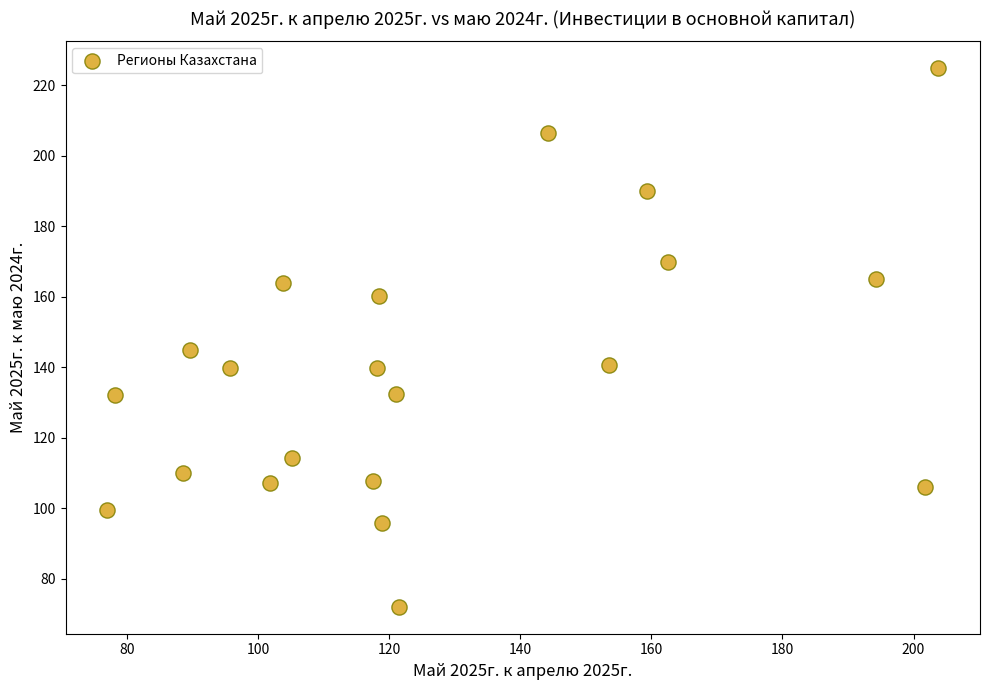

What Y value in the scatter plot is closest to 148?

145.0